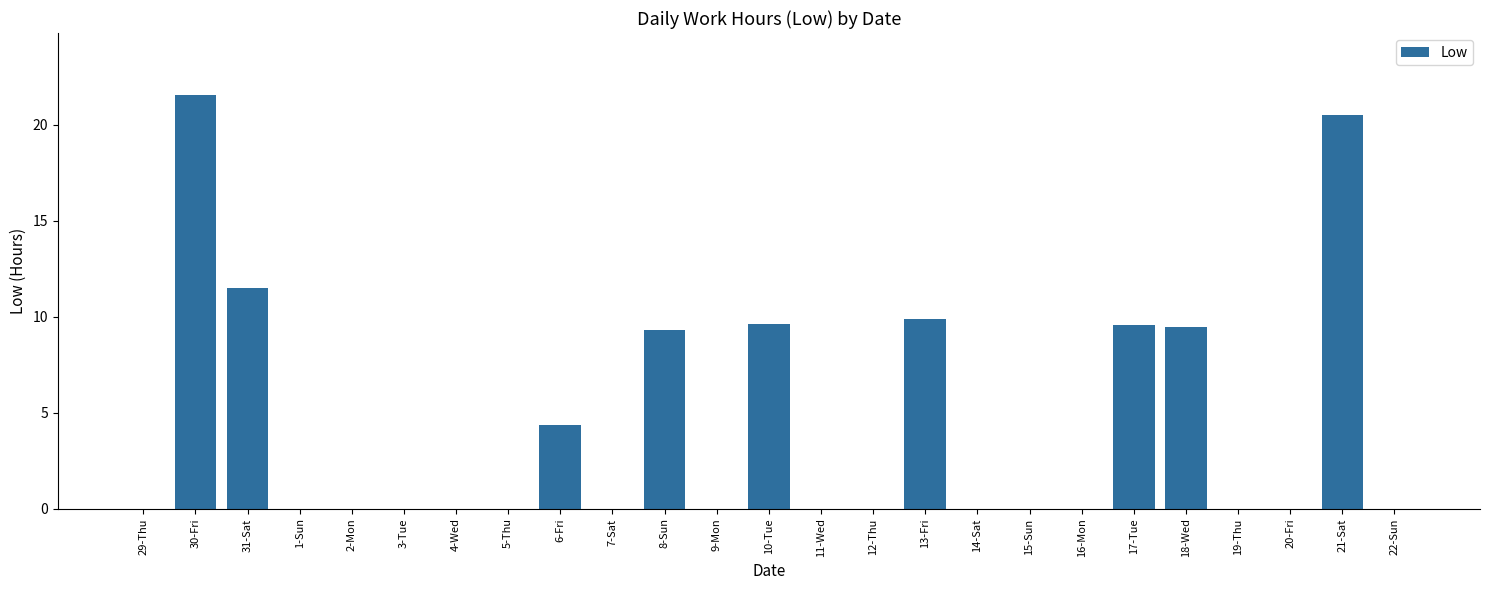

How many series are shown in this chart?

1